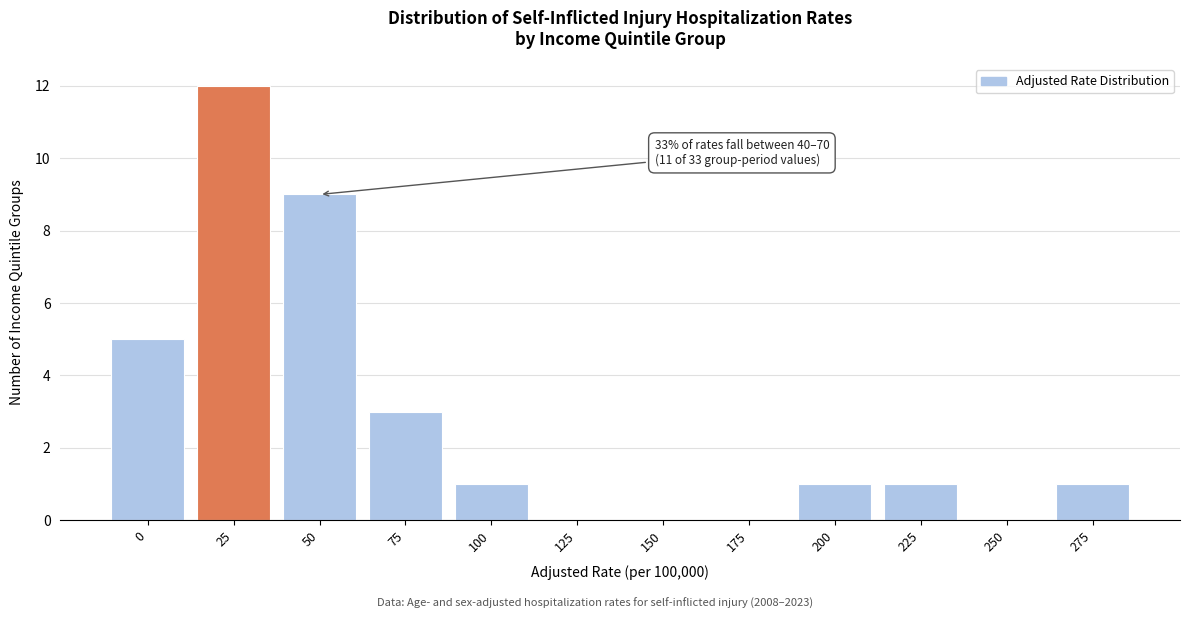

Reading right to left, transcribe all the data shown in this chart.

275=1	250=0	225=1	200=1	175=0	150=0	125=0	100=1	75=3	50=9	25=12	0=5